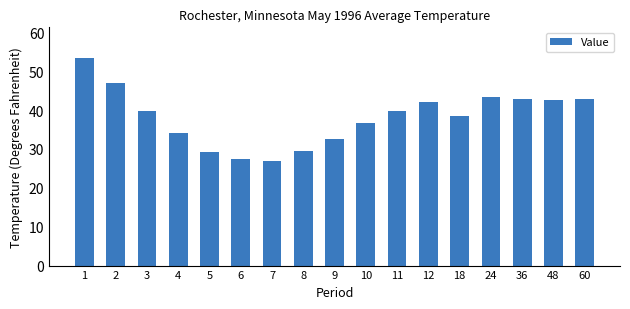

What is the approximate value at 1?

53.3